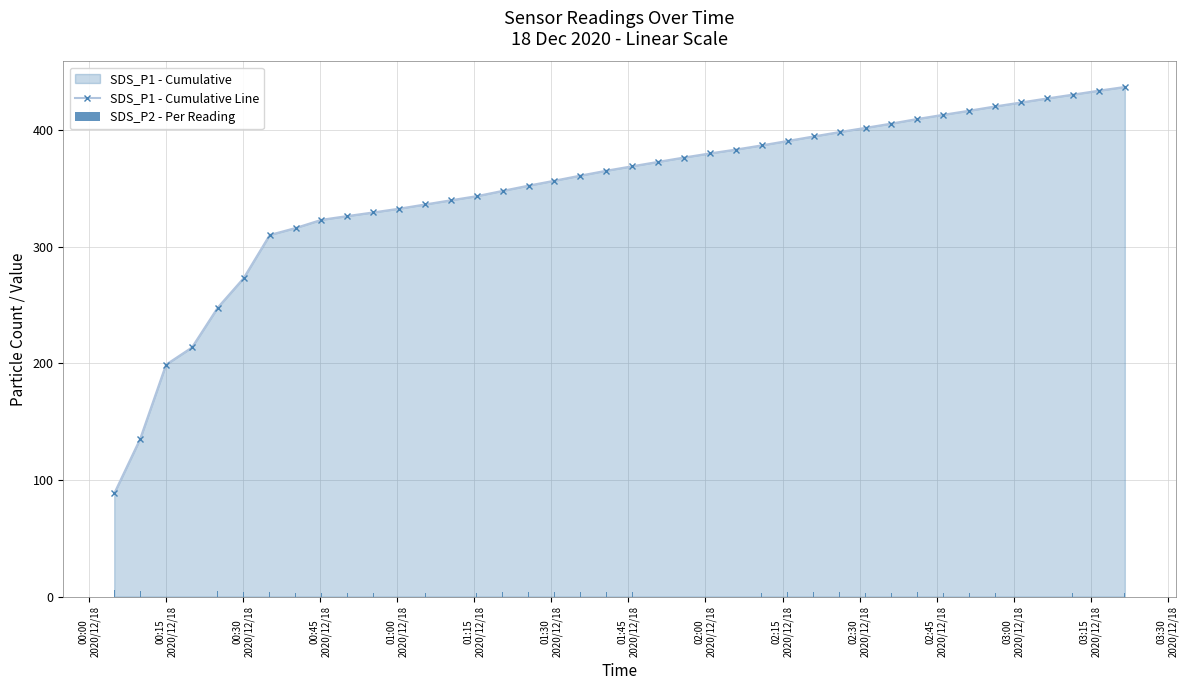

Reading left to right, transcribe all the data shown in this chart.

SDS_P1 - Cumulative Line: 88.4	135.2	198.8	213.5	247.8	272.9	310.0	315.9	323.0	326.2	329.3	332.5	336.1	339.7	343.3	347.8	352.3	356.5	360.9	365.0	368.9	372.6	376.4	379.9	383.2	386.8	390.6	394.4	398.2	401.8	405.5	409.4	413.0	416.5	420.2	423.5	427.0	430.3	433.7	436.8
SDS_P2 - Per Reading: 5.5	5.0	5.3	4.1	4.4	4.0	4.0	3.3	3.4	3.0	2.9	3.0	3.4	3.4	3.3	4.1	4.1	3.9	4.0	3.8	3.5	3.5	3.5	3.3	3.1	3.4	3.6	3.6	3.6	3.4	3.5	3.6	3.3	3.3	3.5	3.2	3.2	3.1	3.2	3.0